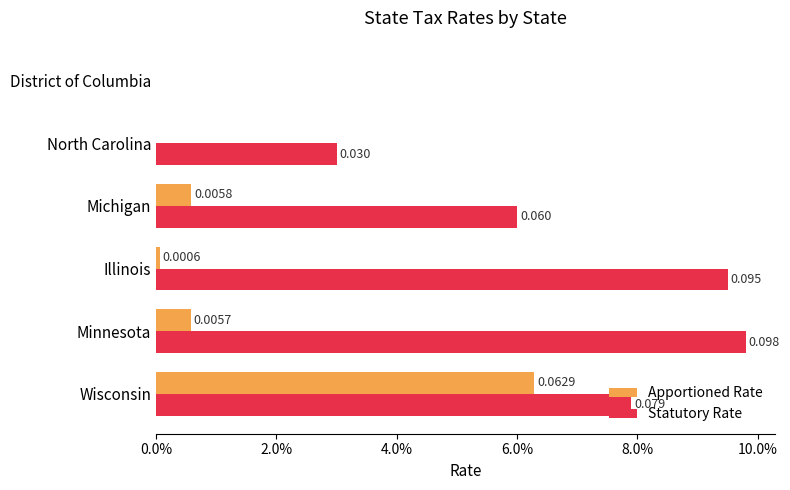

What are all the series names shown in the legend?

Apportioned Rate, Statutory Rate